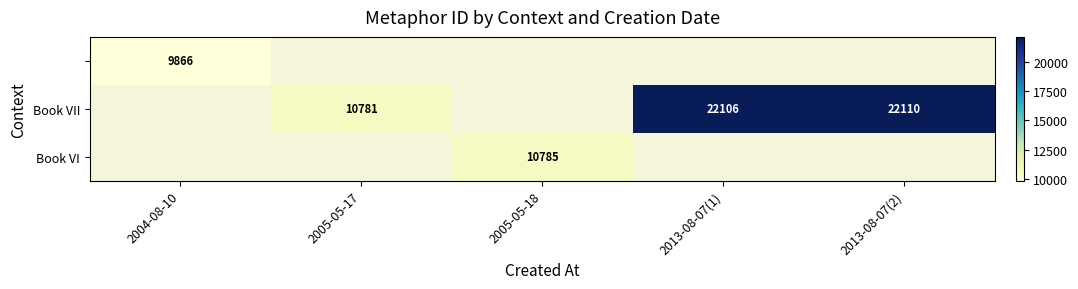

The Book VI series shows 6175 at 2005-05-18. True or false?

False